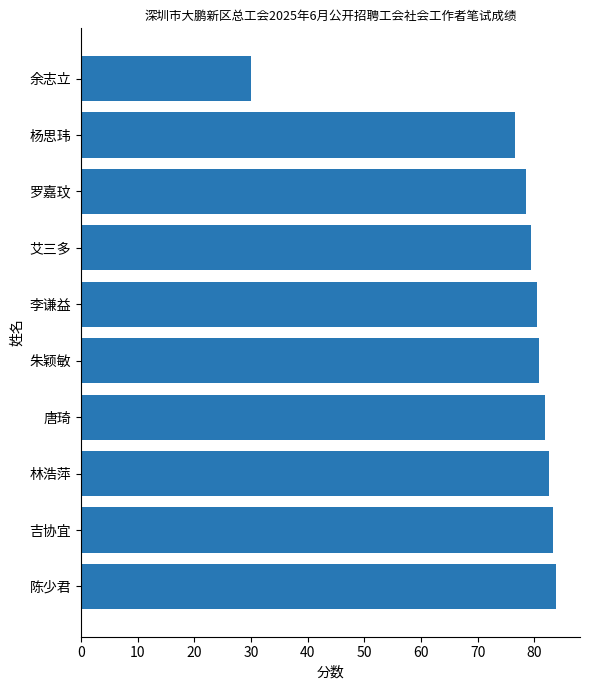

At which label is the value closest to 56?

杨思玮